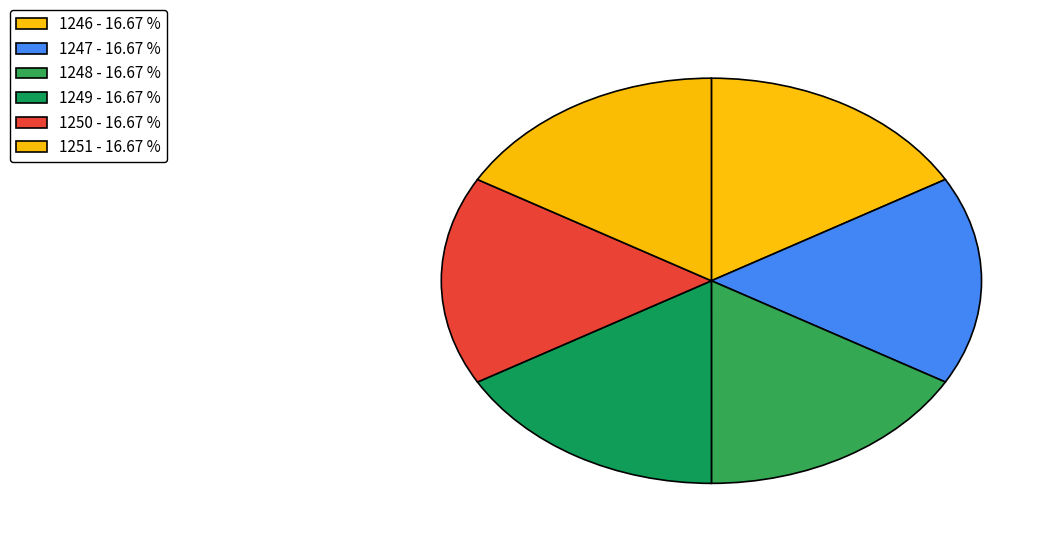

What is the smallest slice in the pie chart?

1246